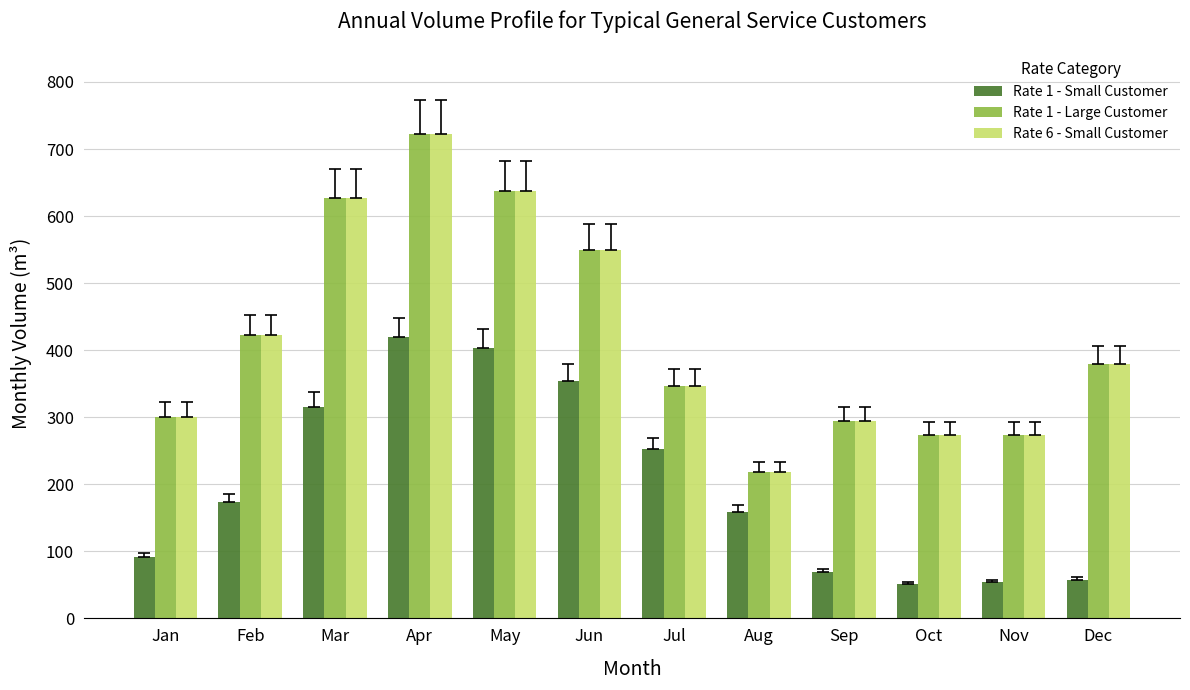

True or false: Rate 1 - Small Customer has a value of 54 at Nov.

True